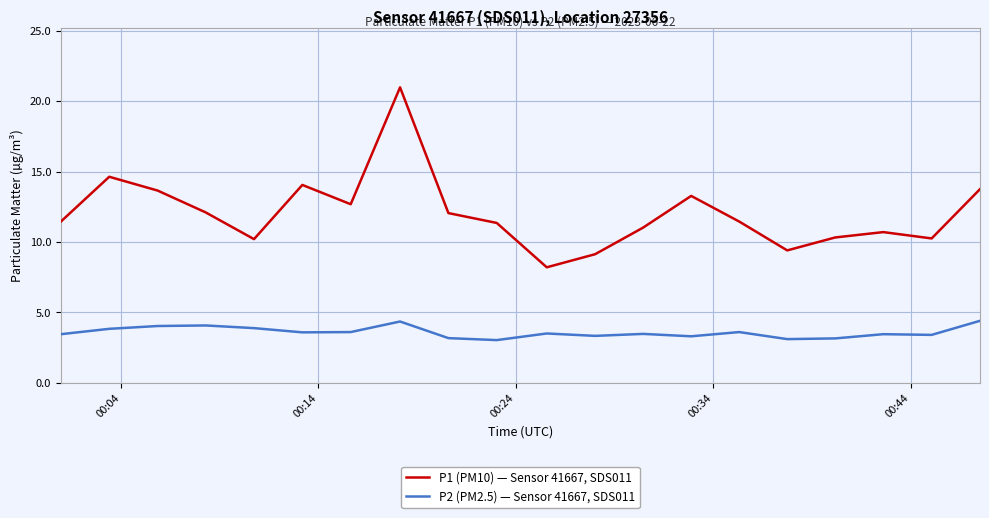

What is the minimum value shown in the chart?

3.0